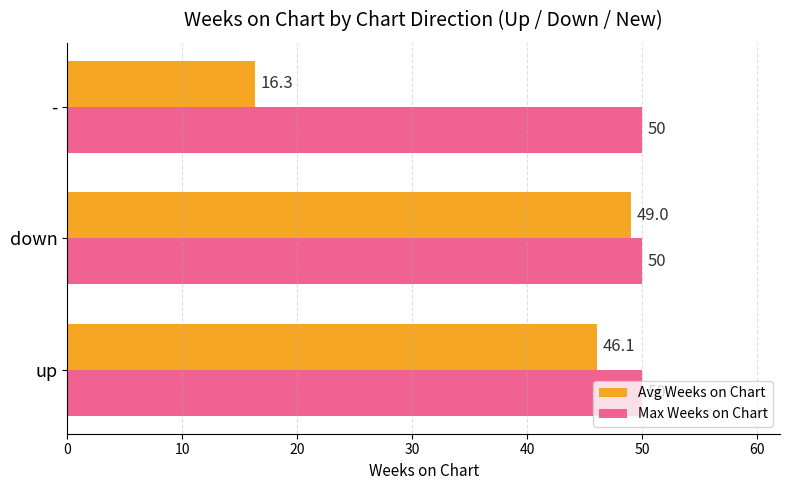

At which category is the sum across all series the highest?

down